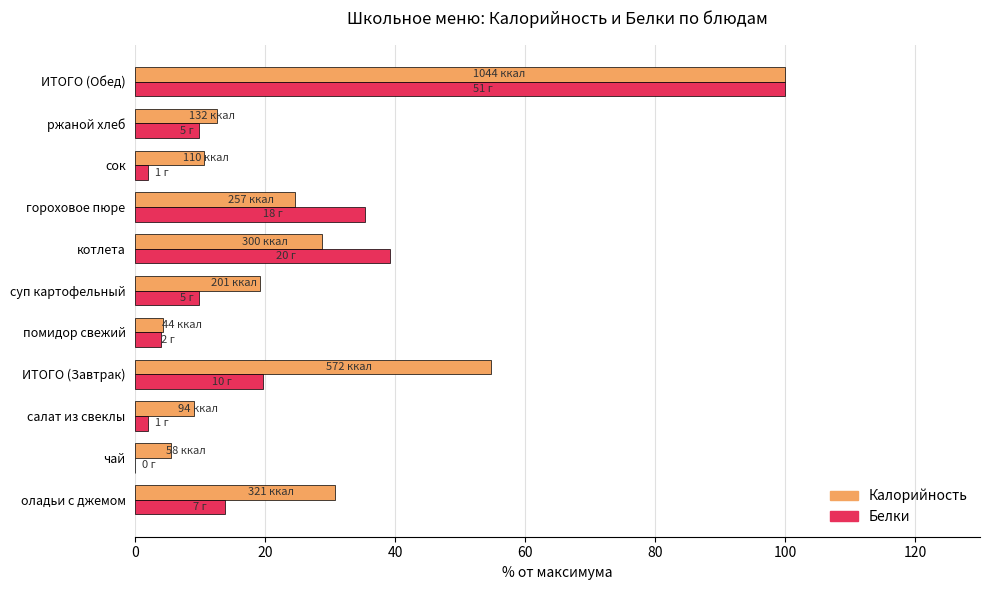

What are all the series names shown in the legend?

Калорийность, Белки